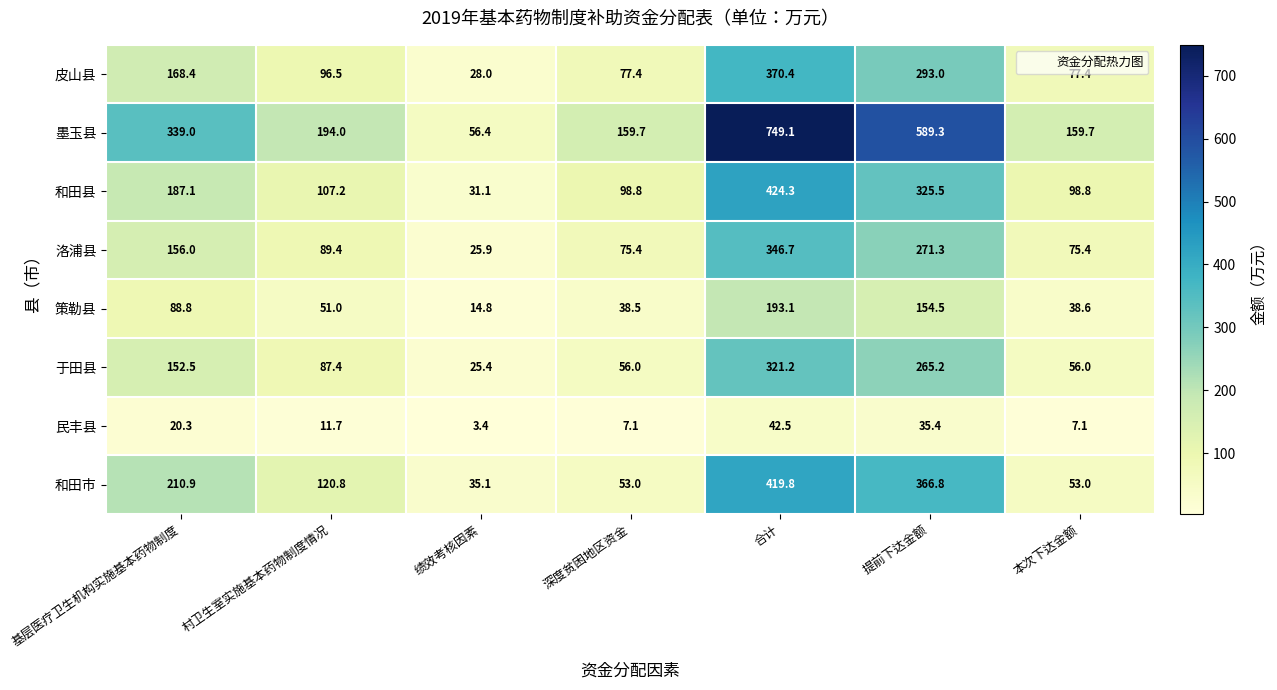

Between 基层医疗卫生机构实施基本药物制度 and 提前下达金额, which series saw the biggest shift?

墨玉县